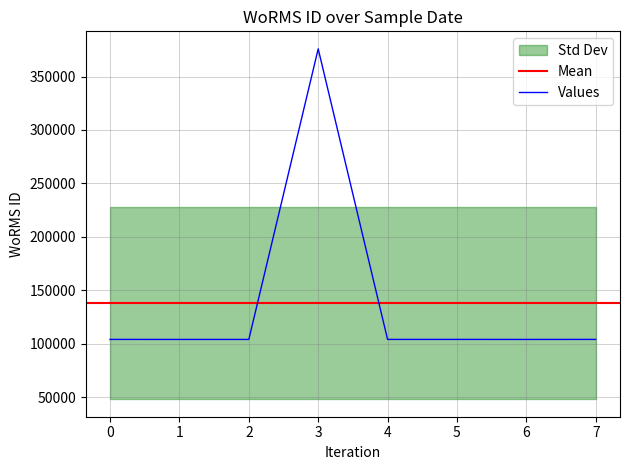

What is the minimum value for Values?

103989